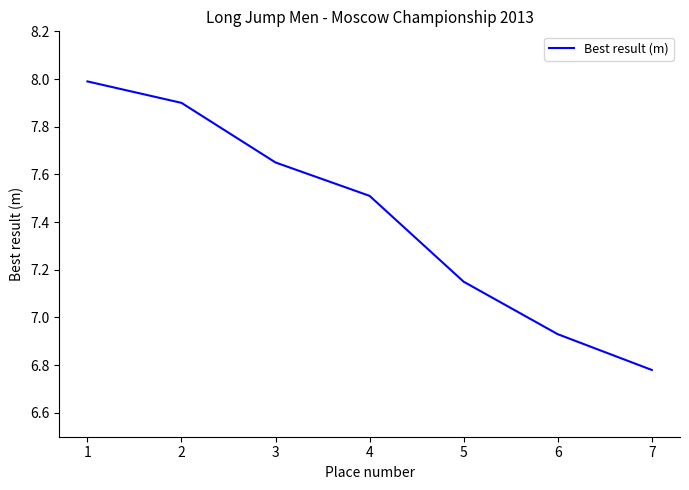

What is the ratio of the value at 1 to the value at 2?

1.0